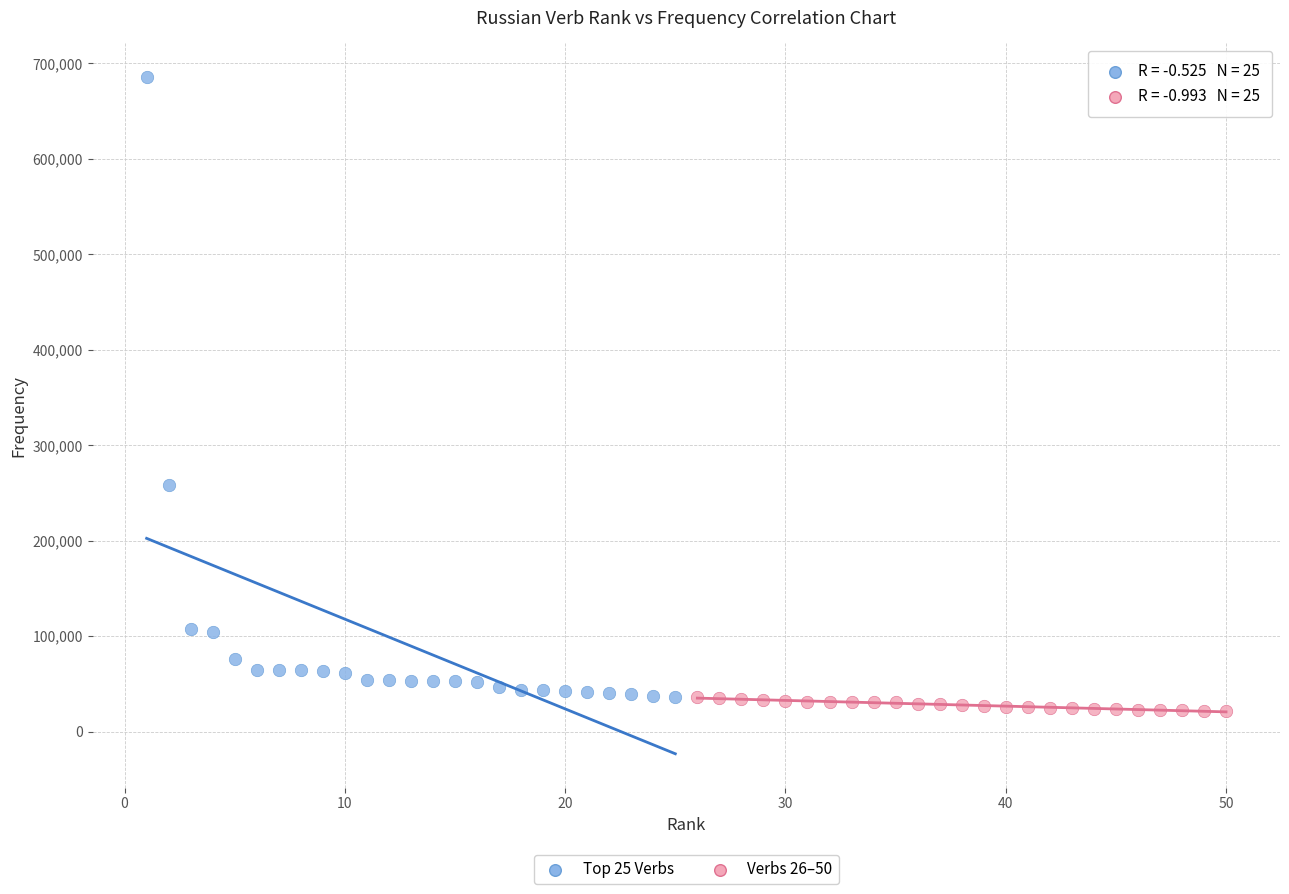

What are all the series names shown in the legend?

Top 25 Verbs, Verbs 26–50